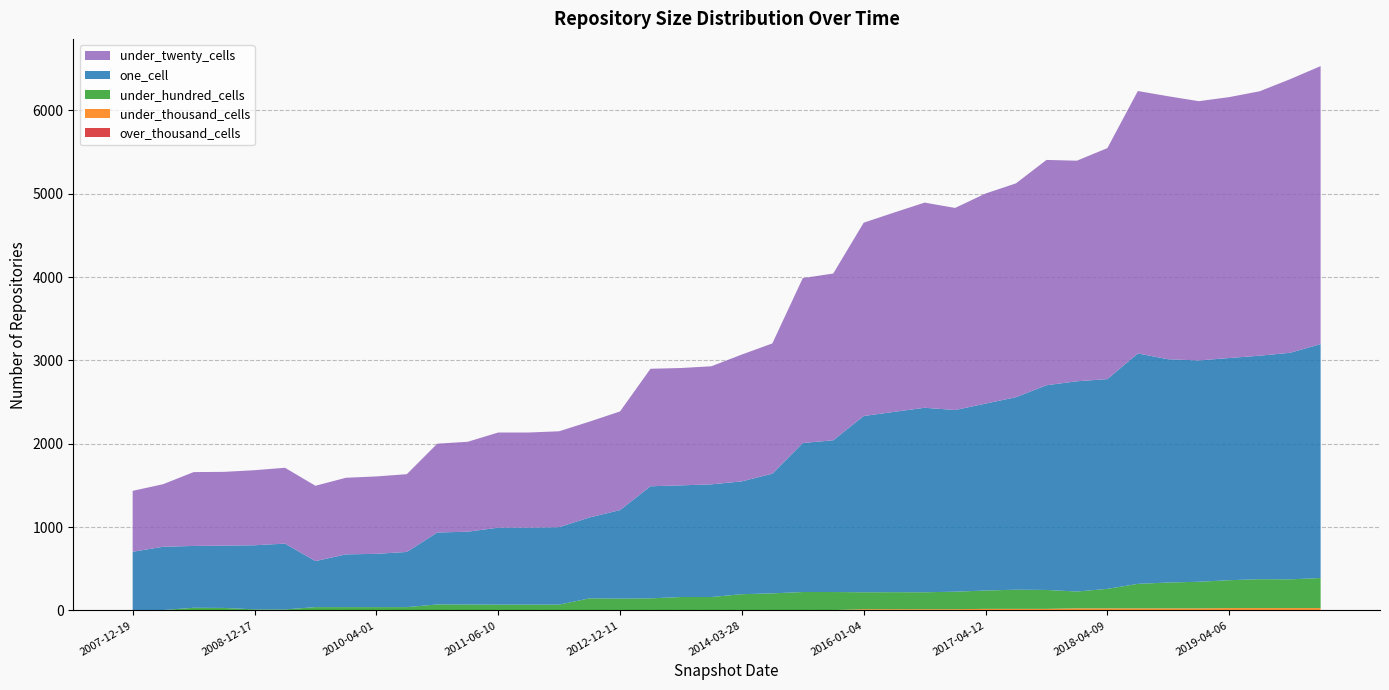

Reading right to left, extract all data points from this chart.

over_thousand_cells: 0	0	0	0	0	0	0	0	0	0	0	0	0	0	0	0	0	0	0	0	0	0	0	0	0	0	0	0	0	0	0	0	0	0	0	0	0	0	0	0
under_thousand_cells: 28	28	28	28	25	25	25	25	25	19	19	19	15	15	15	15	4	4	4	0	0	0	0	0	0	0	0	0	0	0	0	0	0	0	0	0	0	0	0	0
under_hundred_cells: 361	345	347	335	319	310	294	234	202	227	230	220	210	203	204	203	217	217	201	195	161	161	145	142	145	70	70	70	71	72	40	40	40	40	12	13	30	32	5	5
one_cell: 2807	2719	2682	2666	2656	2679	2765	2517	2523	2456	2310	2243	2180	2214	2164	2115	1821	1788	1436	1354	1352	1340	1345	1062	971	929	923	923	874	863	662	639	633	552	790	769	748	742	759	699
under_twenty_cells: 3336	3283	3173	3131	3111	3156	3149	2772	2647	2704	2566	2521	2425	2462	2392	2320	2001	1979	1563	1522	1417	1408	1410	1184	1150	1151	1142	1142	1079	1066	933	929	919	904	910	901	885	886	751	731